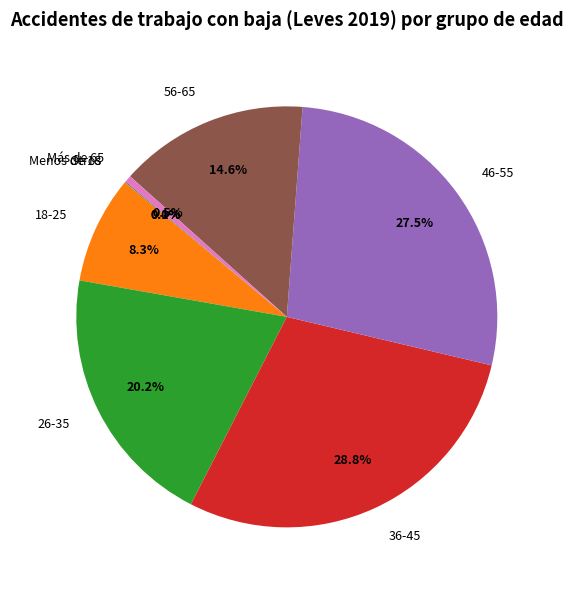

What portion of the pie excludes Más de 65?

99.5%